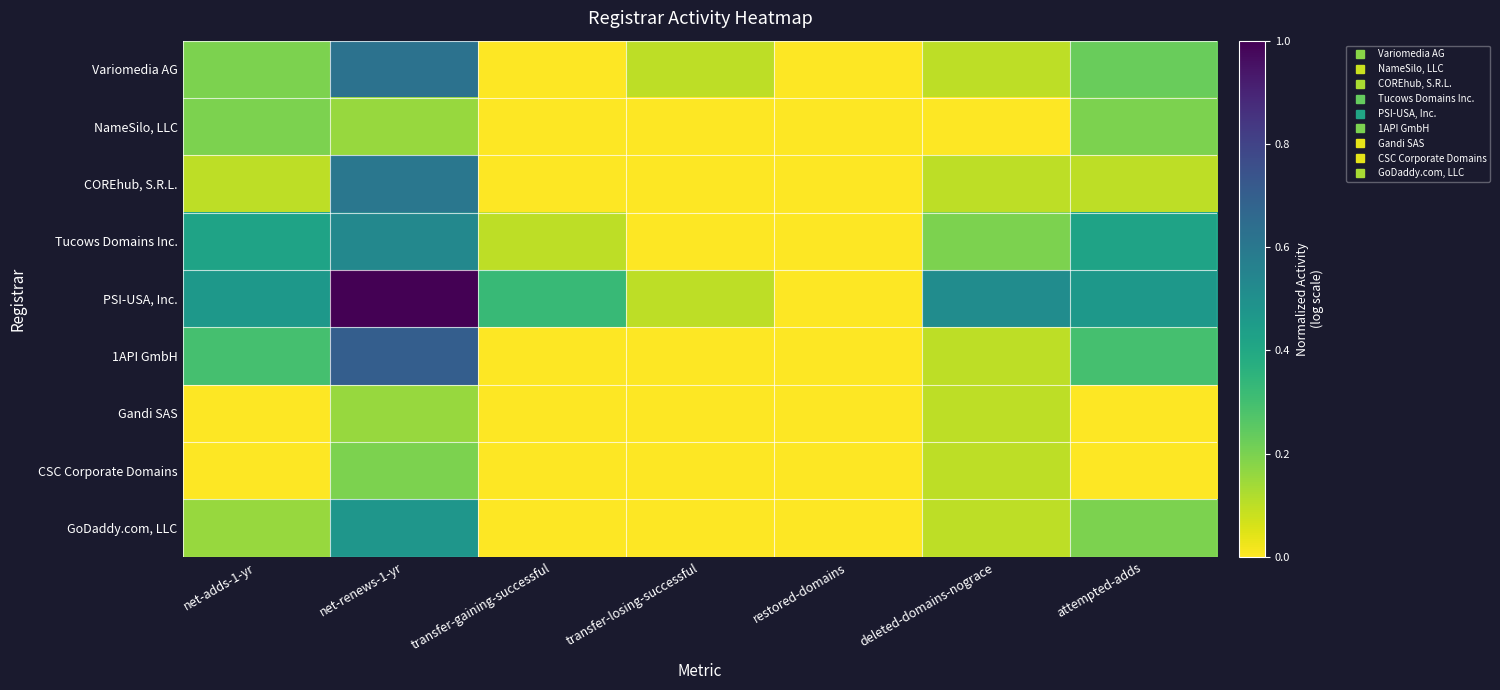

Rank the series by their maximum value, from lowest to highest.

Gandi SAS, NameSilo, LLC, CSC Corporate Domains, GoDaddy.com, LLC, Tucows Domains Inc., COREhub, S.R.L., Variomedia AG, 1API GmbH, PSI-USA, Inc.